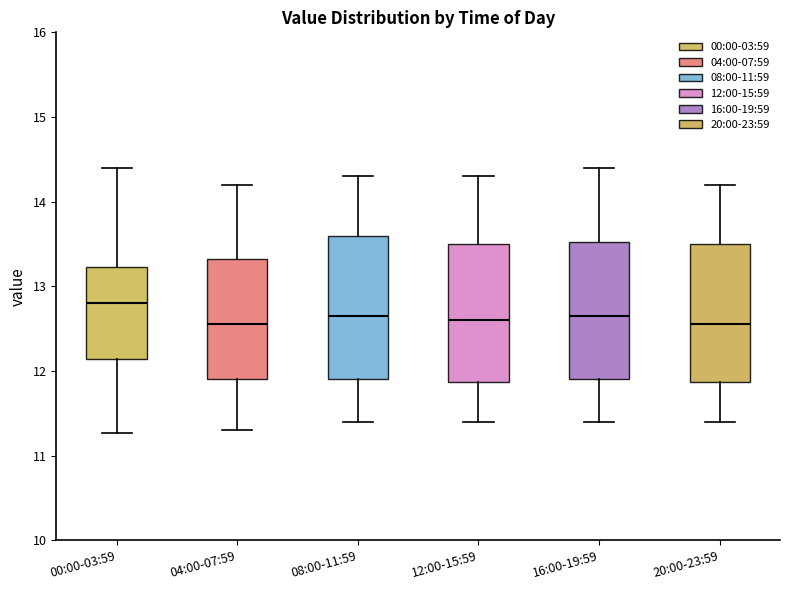

Which box's median line is the highest?

00:00-03:59